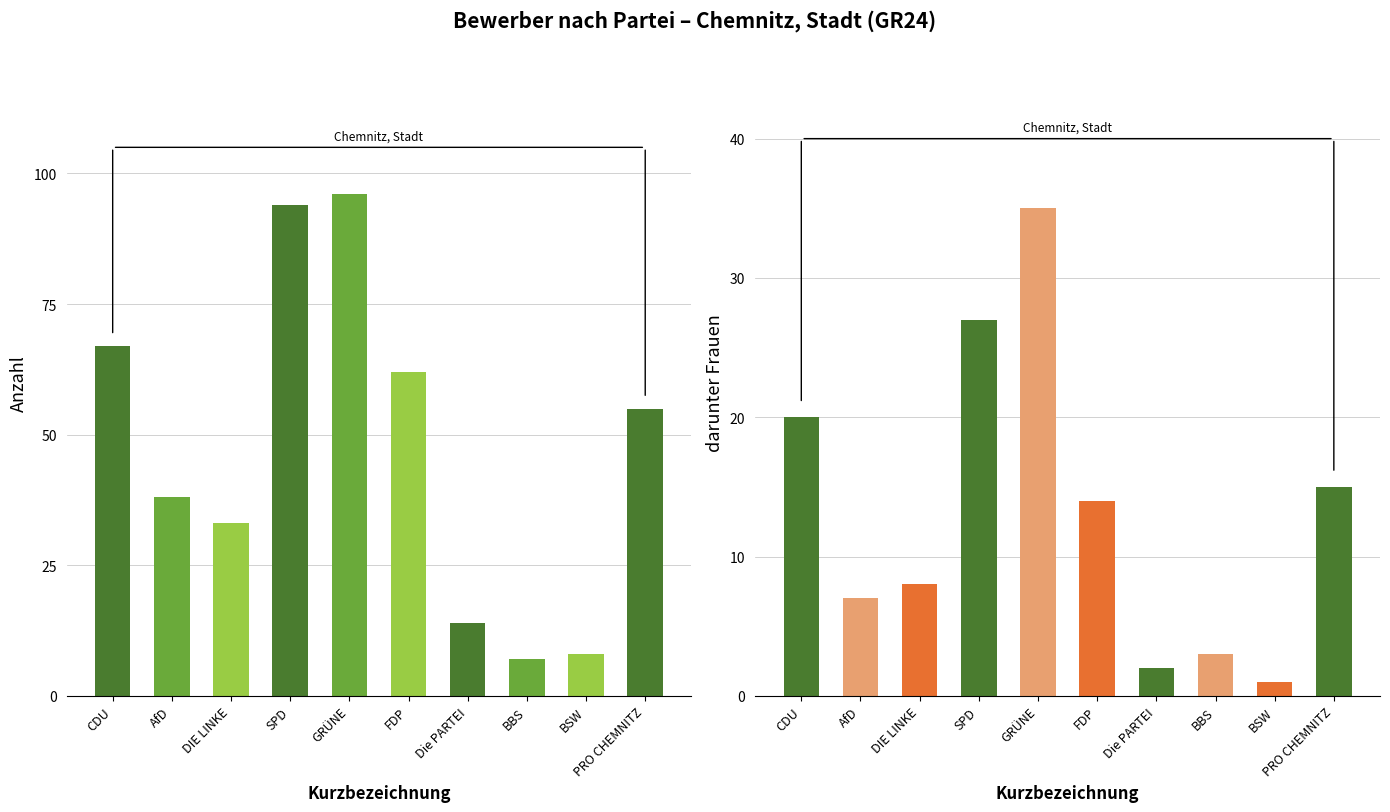

What is the total value across all series at FDP?

76